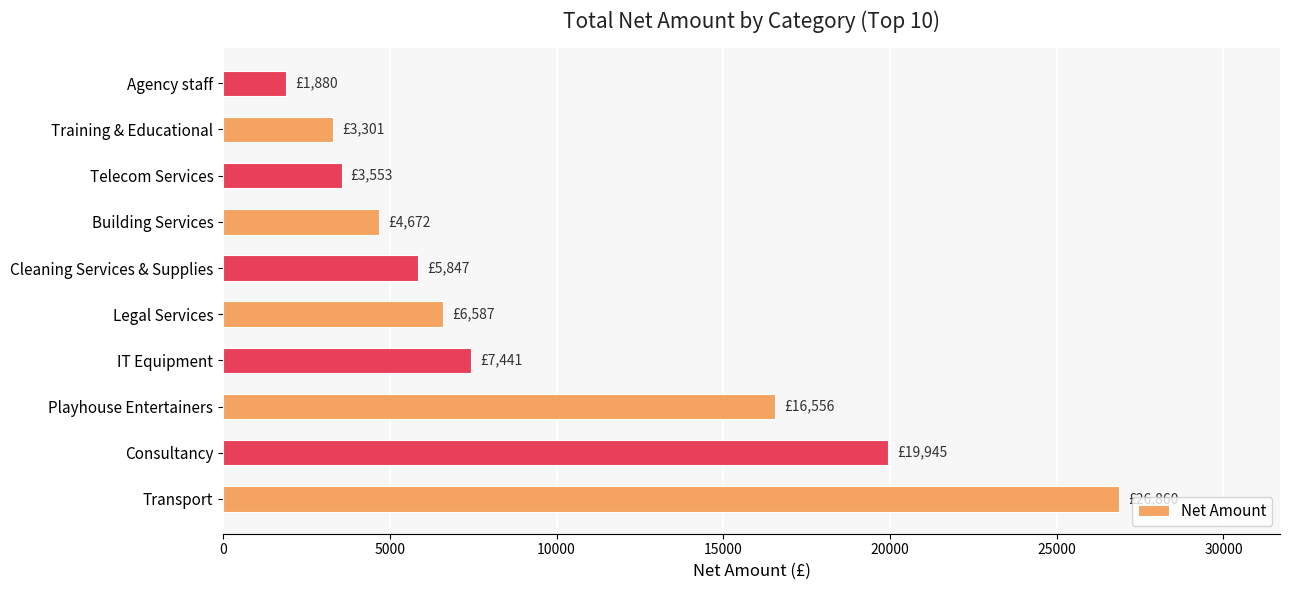

The chart shows a value of 6032.4 at Telecom Services. True or false?

False